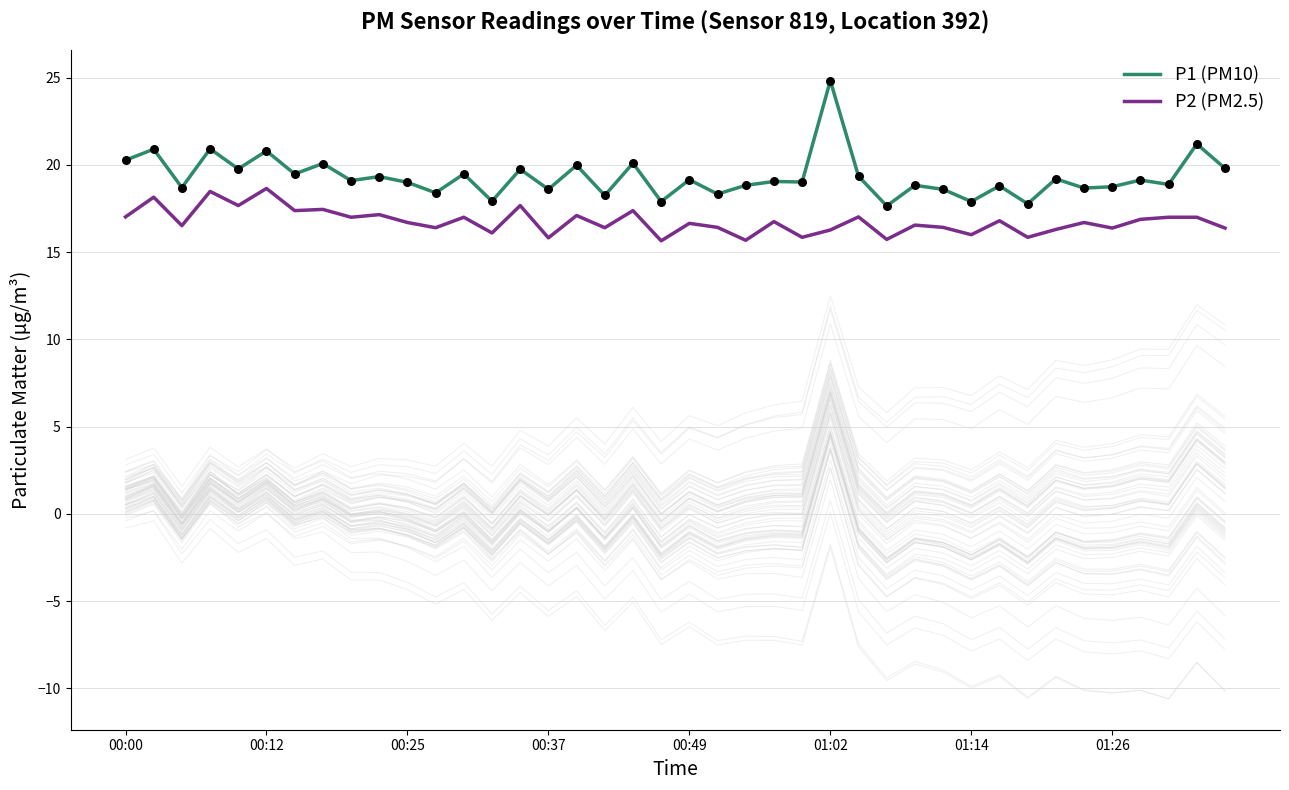

Is the value of P2 (PM2.5) at 38 greater than the value of P1 (PM10) at 34?

No